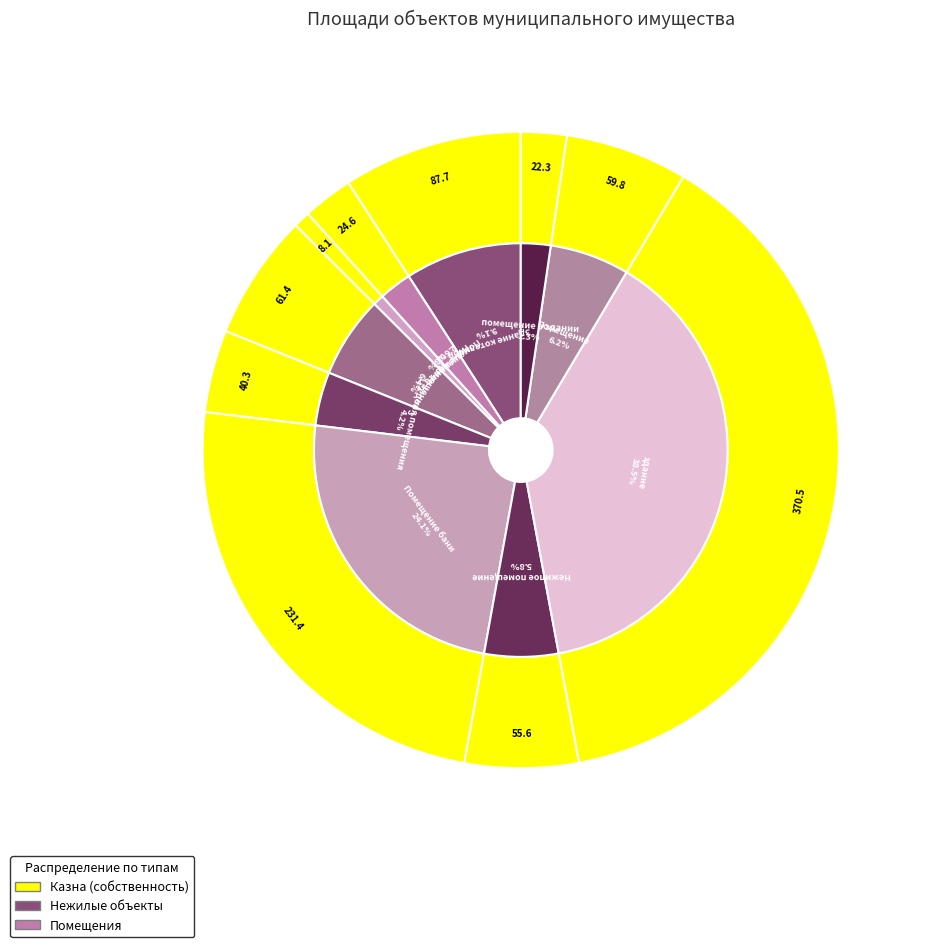

Rank the categories by value from highest to lowest.

здание, Помещение бани, Здание котельной, Помещение 3, Помещение, Нежилое помещение, 1/2 доля помещения, Помещение 10, помещение в здании, Помещение 12